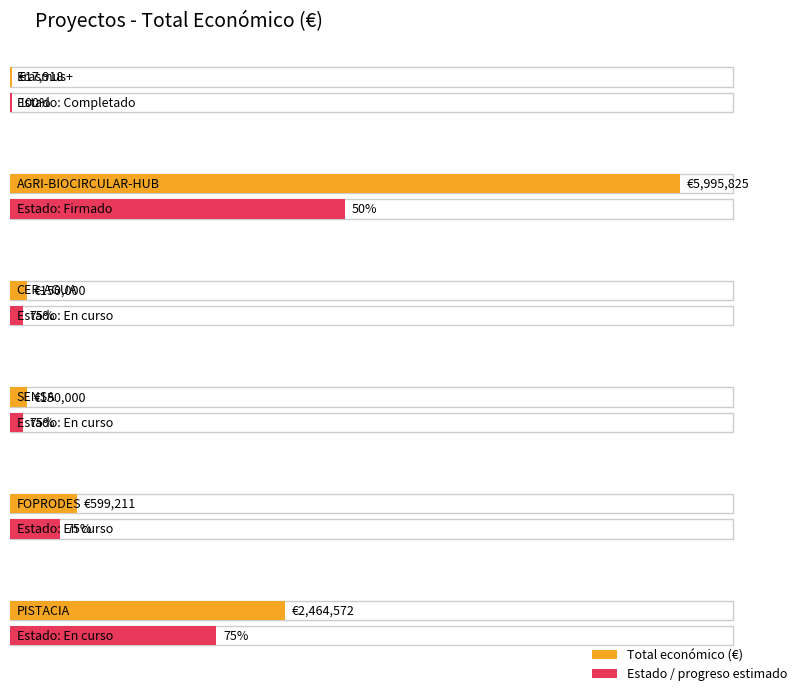

What is the label of the 3rd bar from the left?

CER-AGUA